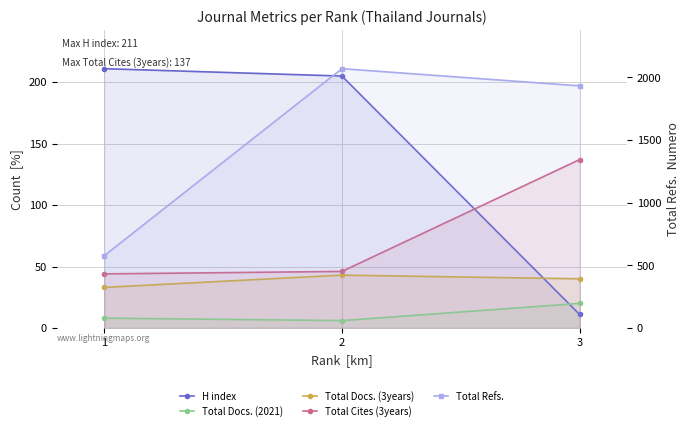

At how many categories does at least one series exceed 199?

3